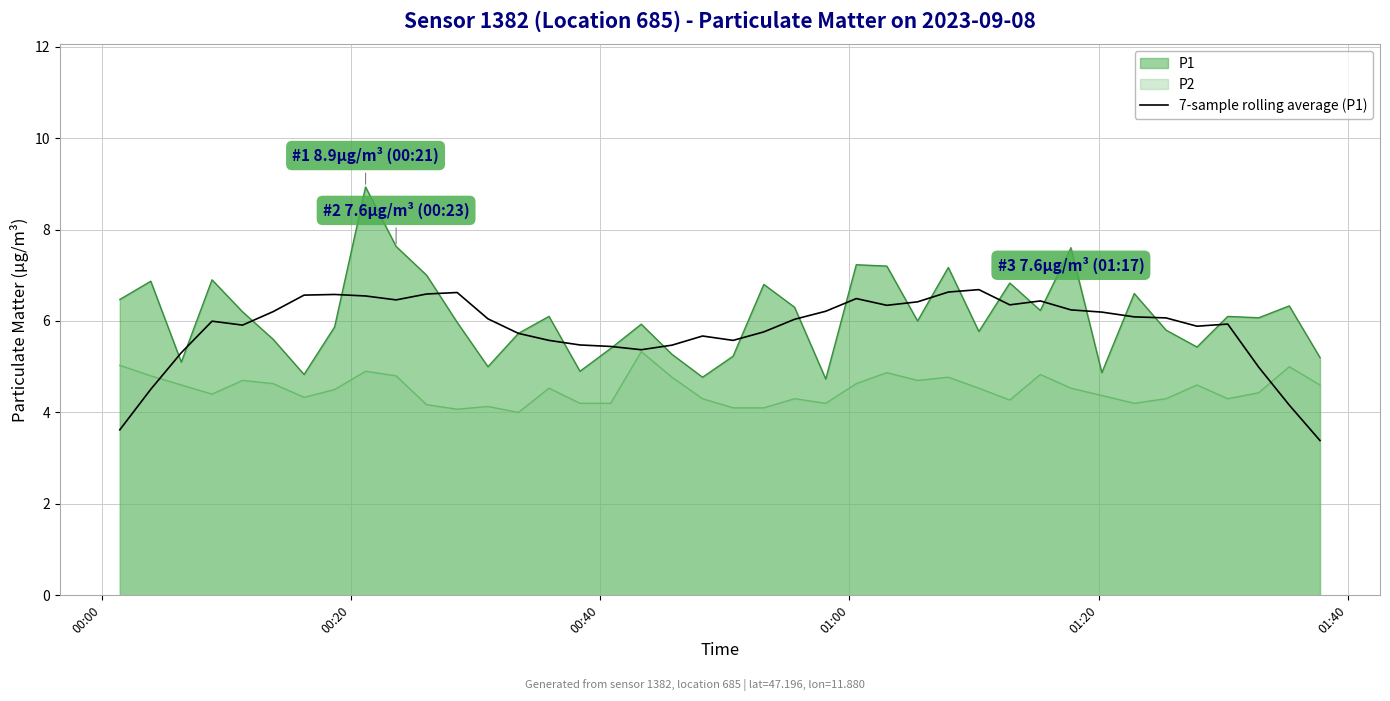

True or false: P2 and P1 intersect in this chart.

False